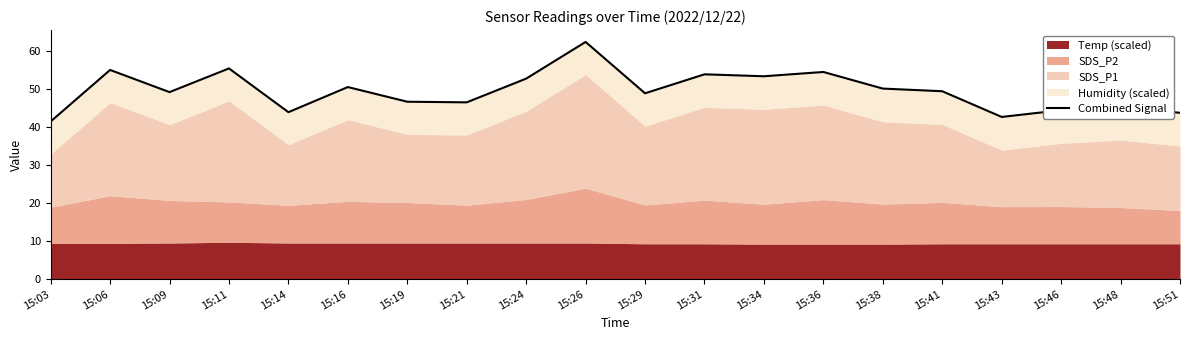

Reading left to right, extract all data points from this chart.

15:03=41.5	15:06=55.0	15:09=49.2	15:11=55.4	15:14=43.9	15:16=50.5	15:19=46.7	15:21=46.5	15:24=52.8	15:26=62.4	15:29=48.9	15:31=53.9	15:34=53.4	15:36=54.5	15:38=50.1	15:41=49.4	15:43=42.7	15:46=44.4	15:48=45.3	15:51=43.8